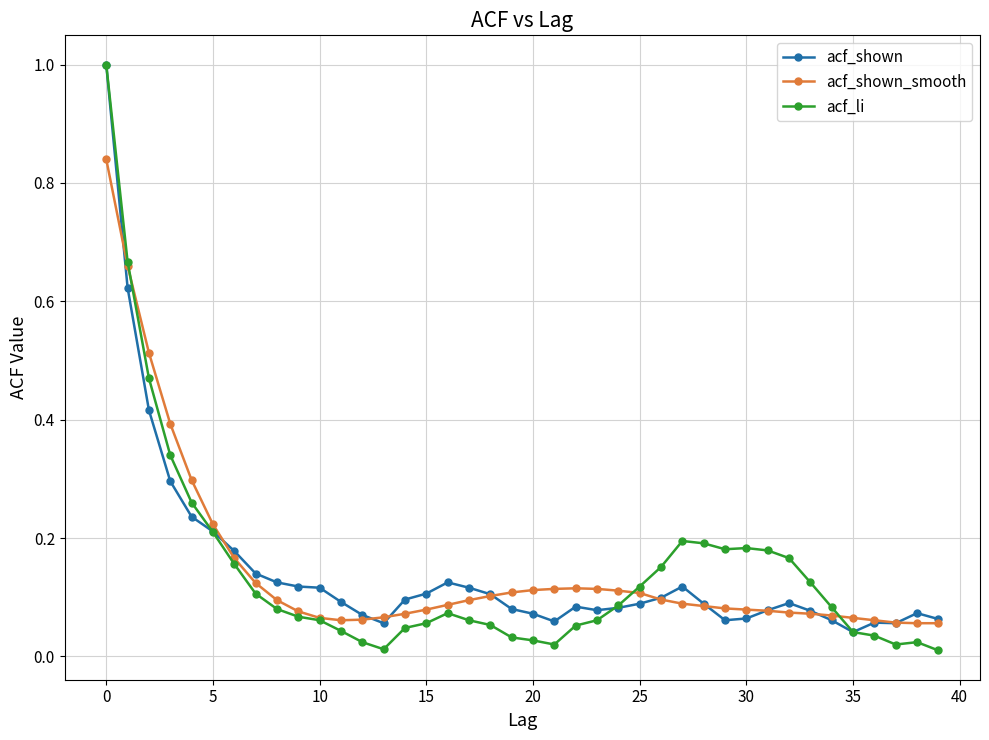

True or false: acf_li has more than 1 points higher than both neighbors.

True